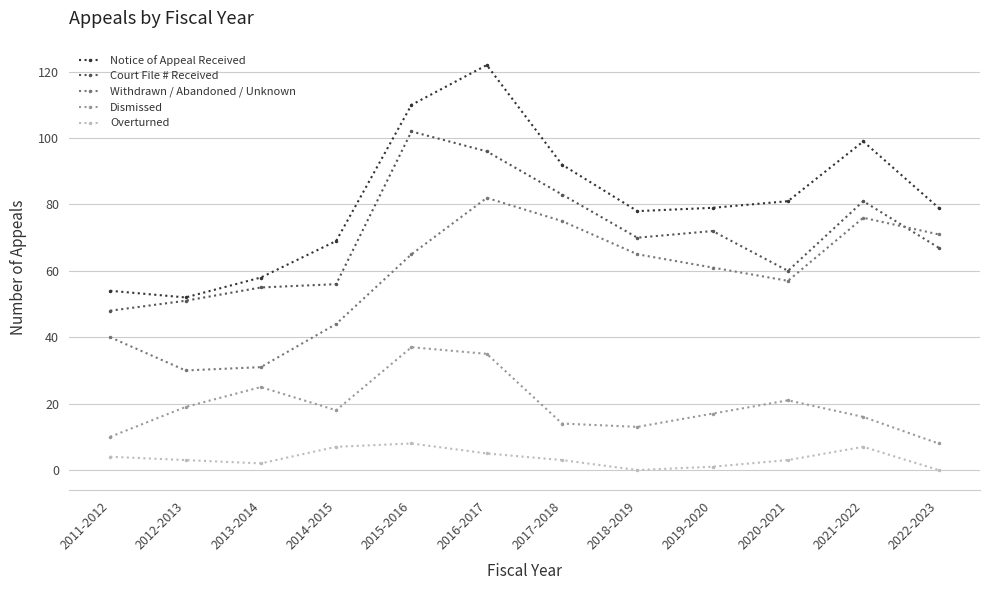

What is the maximum value shown in the chart?

122